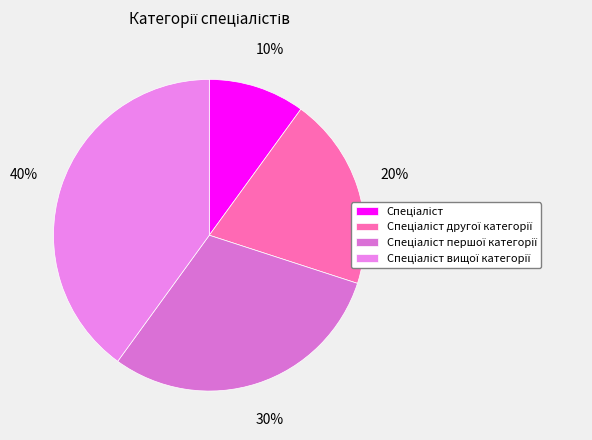

To the nearest percent, what is the difference between the largest and smallest slice percentages?

30%